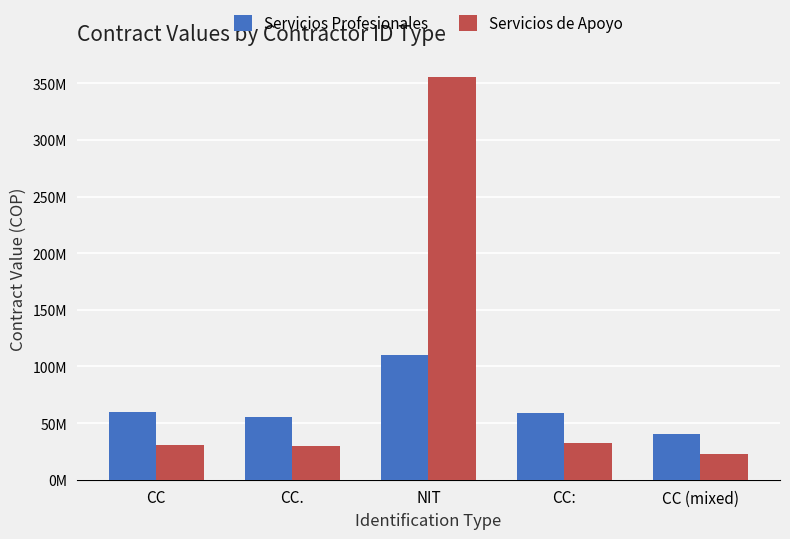

What are all the series names shown in the legend?

Servicios Profesionales, Servicios de Apoyo